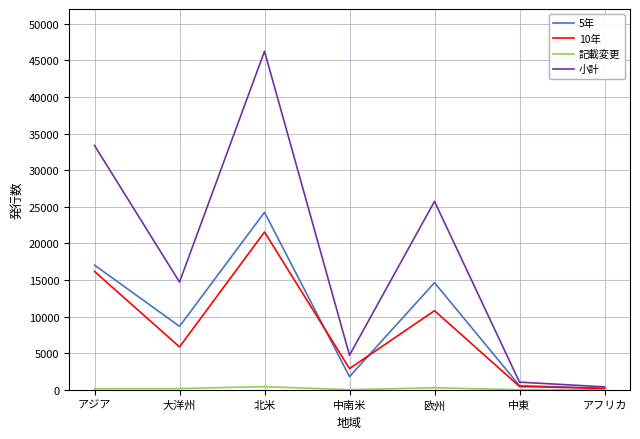

True or false: 5年 has a value of 22633 at 欧州.

False